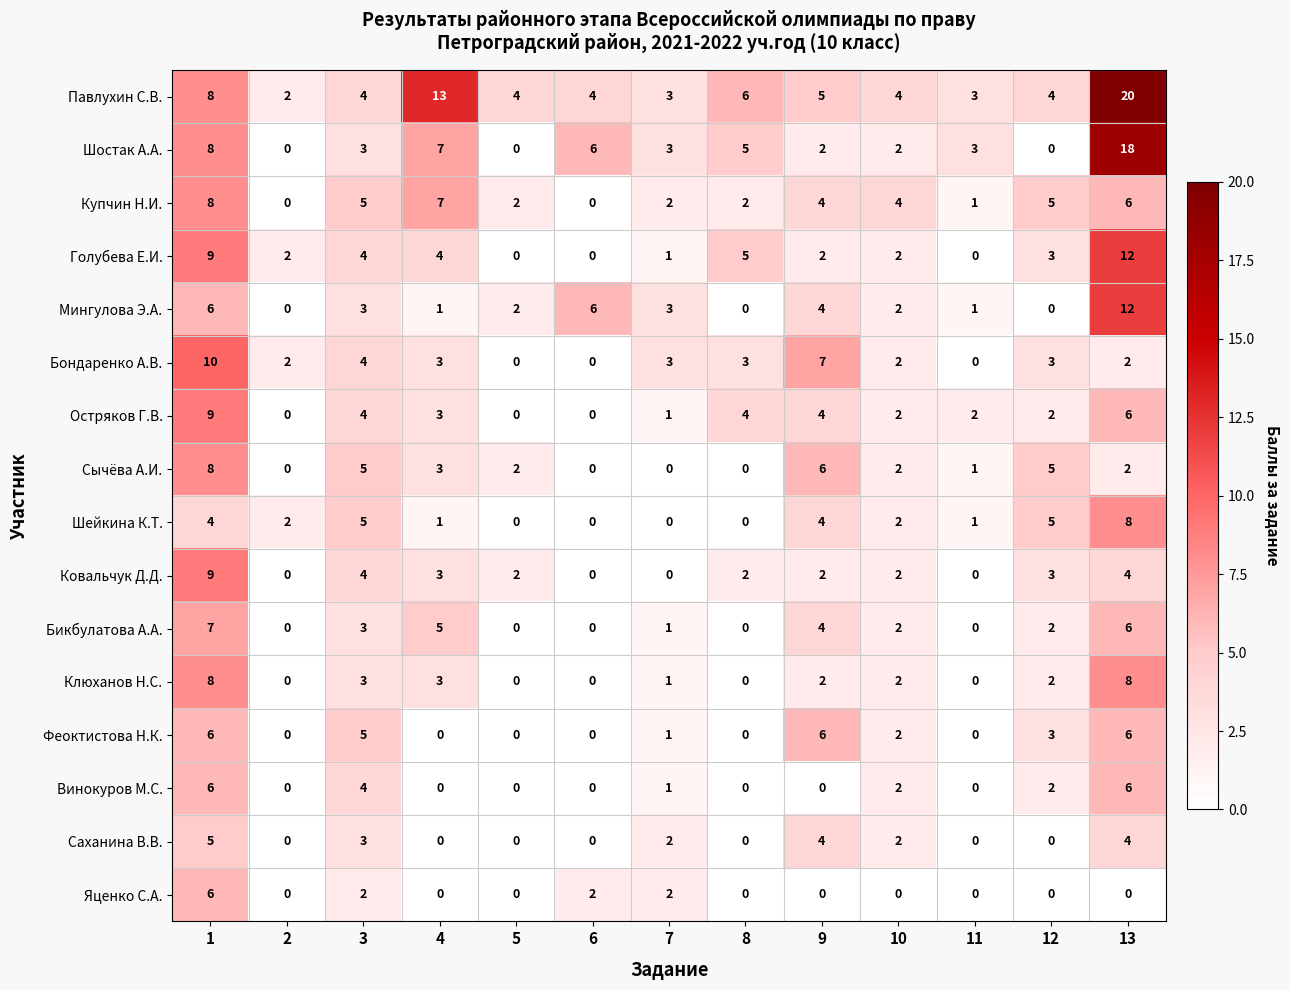

Is it true that Клюханов Н.С. equals 2 at 2?

False